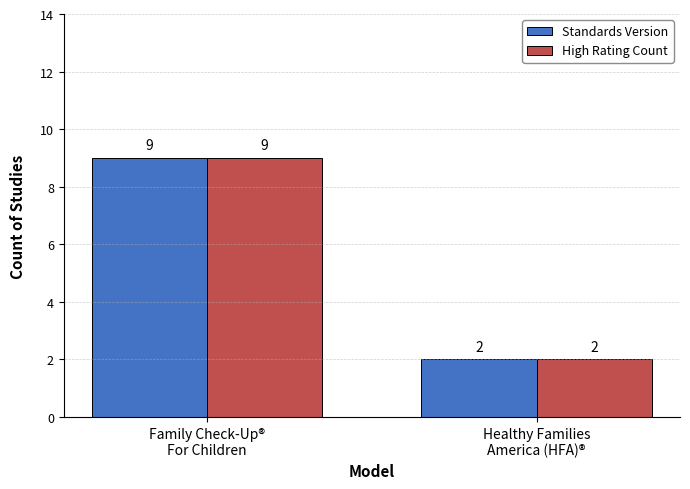

How many groups of bars are there?

2